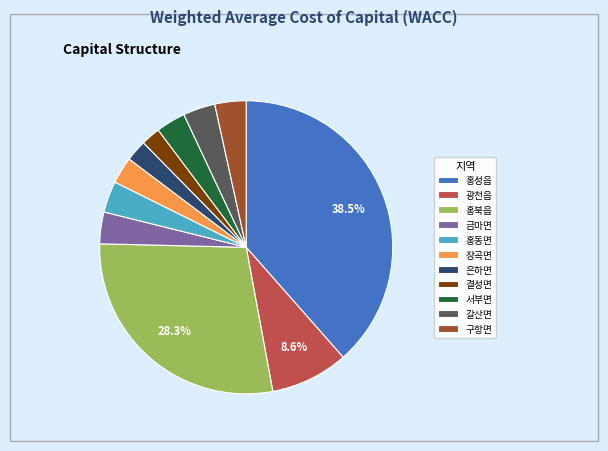

Approximately how many times larger is the value at 갈산면 compared to 금마면?

1.0